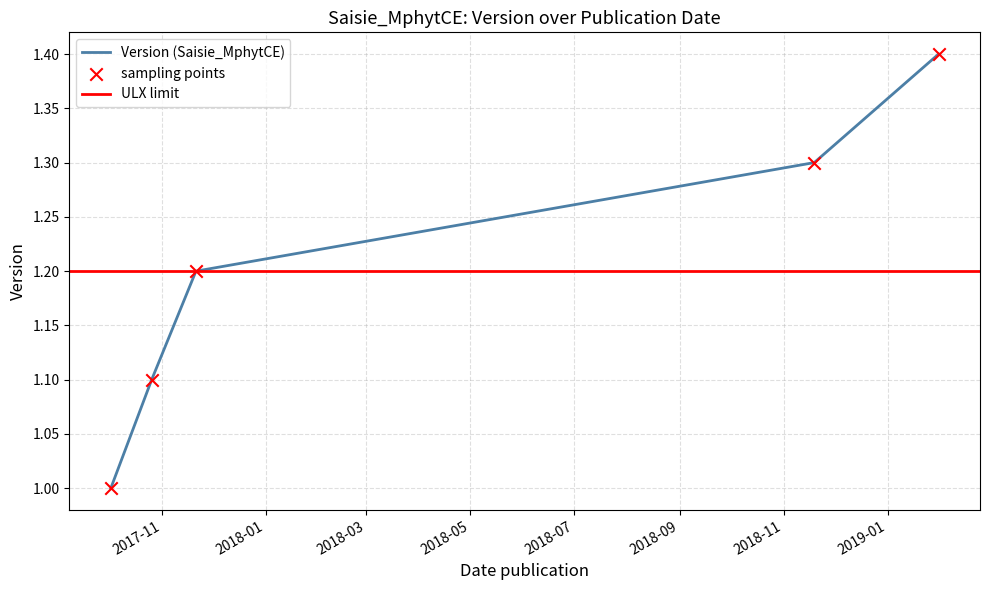

Which has a higher value, 2018-11-19 or 2017-10-26?

2018-11-19